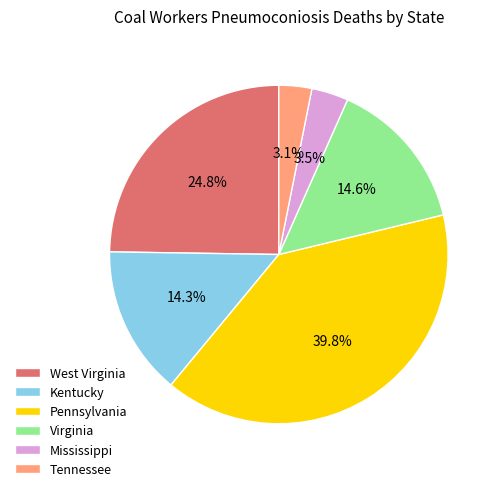

To the nearest percent, what is the combined percentage of West Virginia and Pennsylvania?

65%